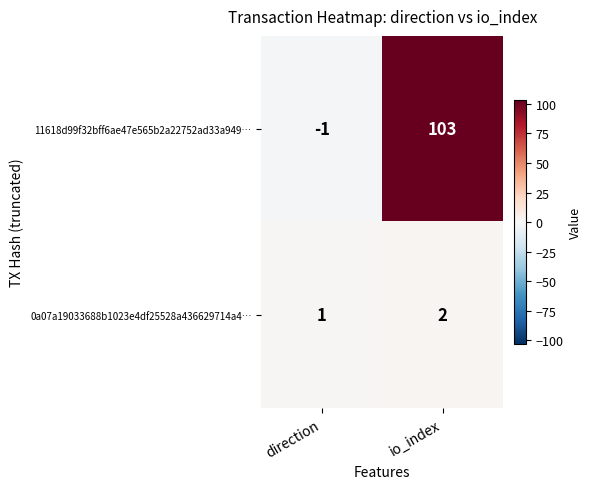

What is the difference between the maximum and minimum values in the 11618d99f32bff6ae47e565b2a22752ad33a949… series?

104